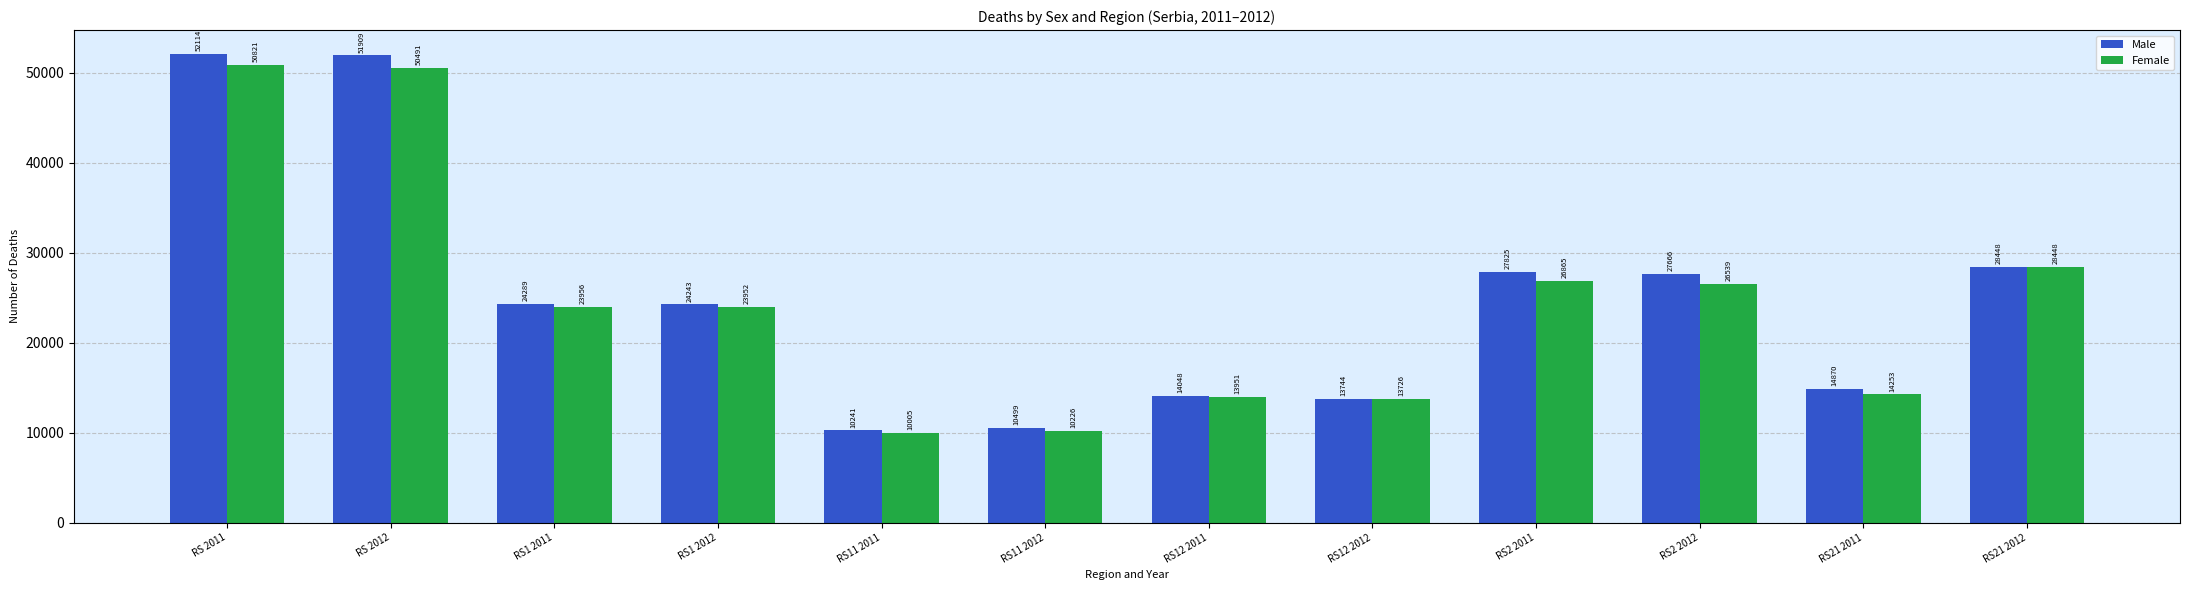

What is the difference between the maximum and minimum values in the Female series?

40816